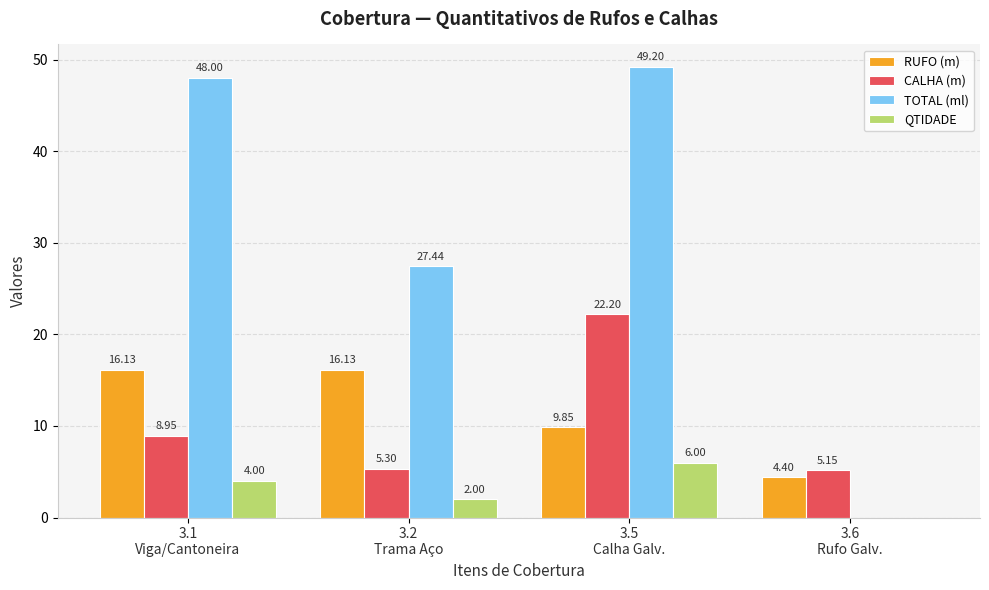

Count the QTIDADE values in the range 2 to 6.

3